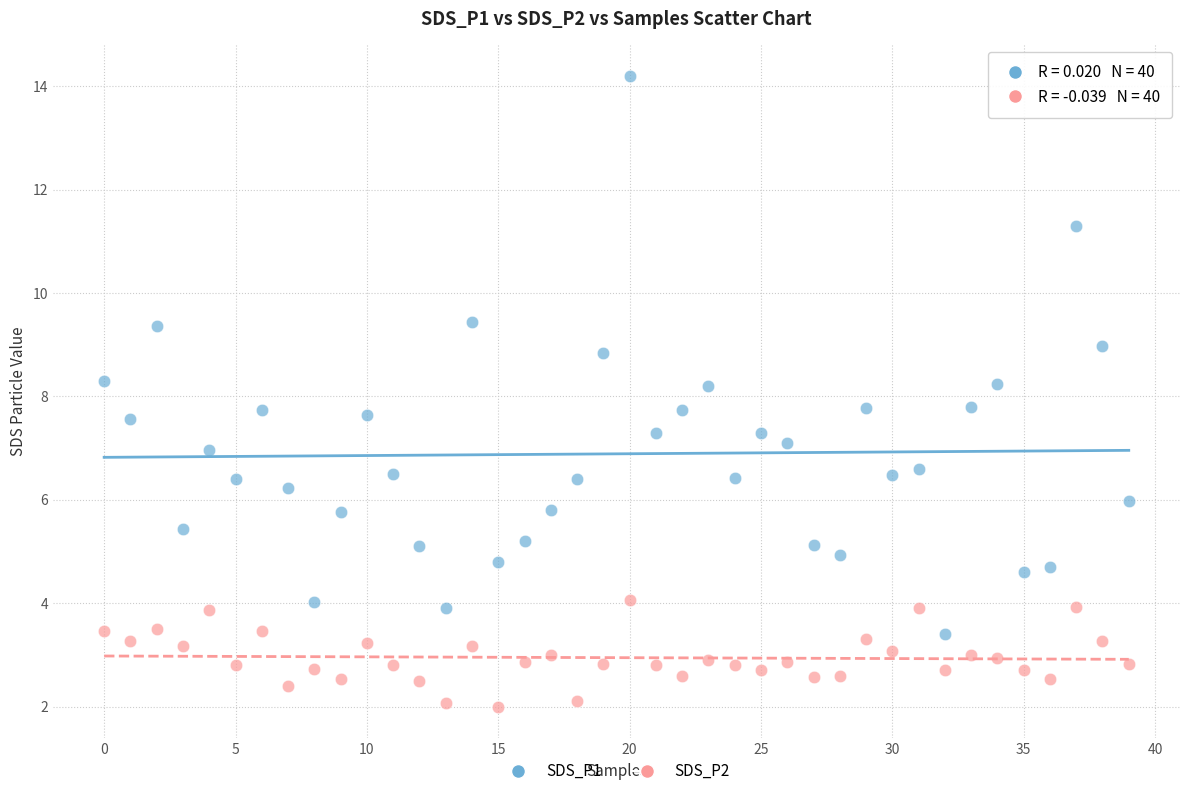

Which series reaches the maximum Y coordinate?

SDS_P1